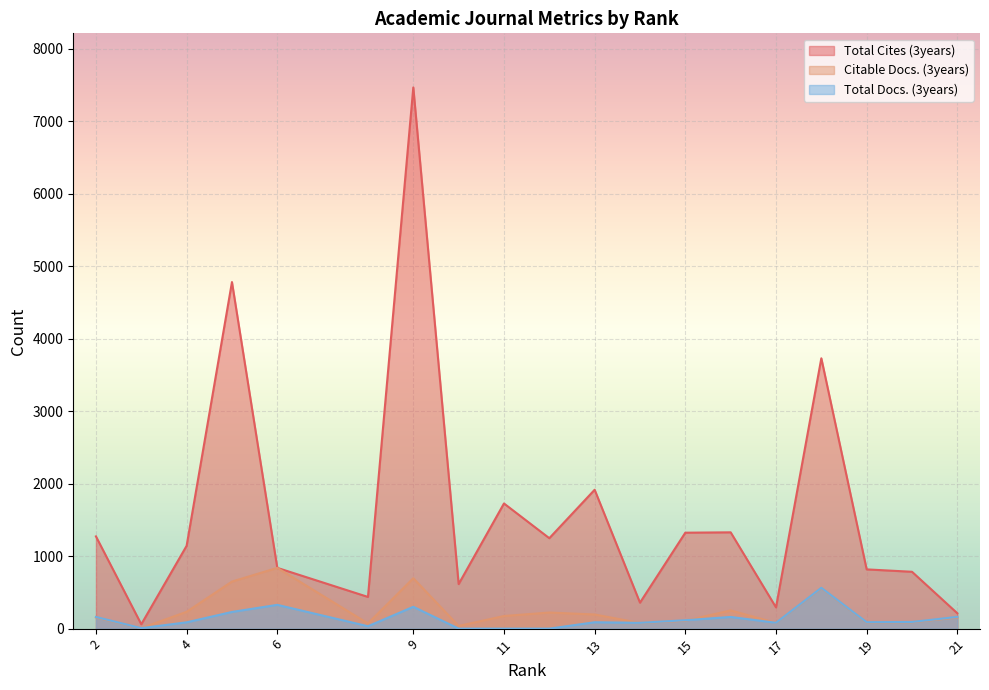

What is the value of the Total Docs. (3years) point at the 15th from the left?

81